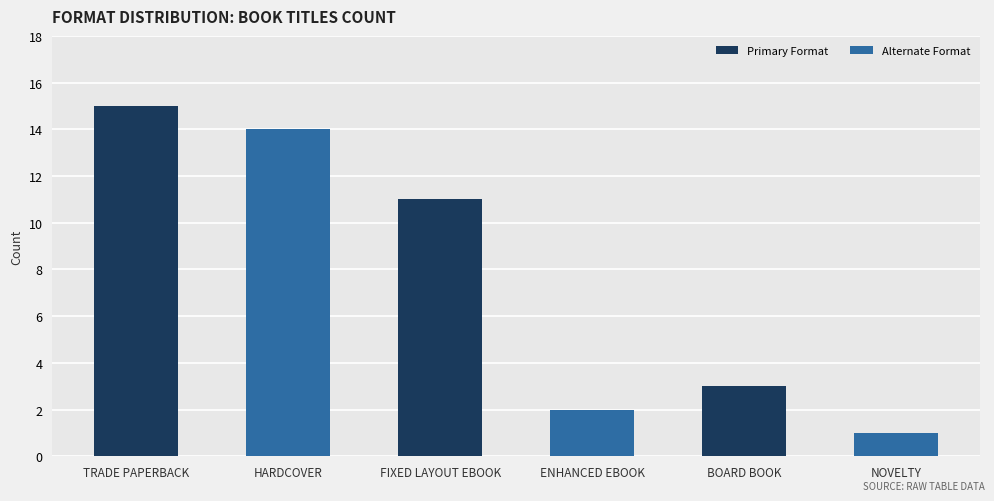

Are the bars grouped side by side (vs. stacked)?

No